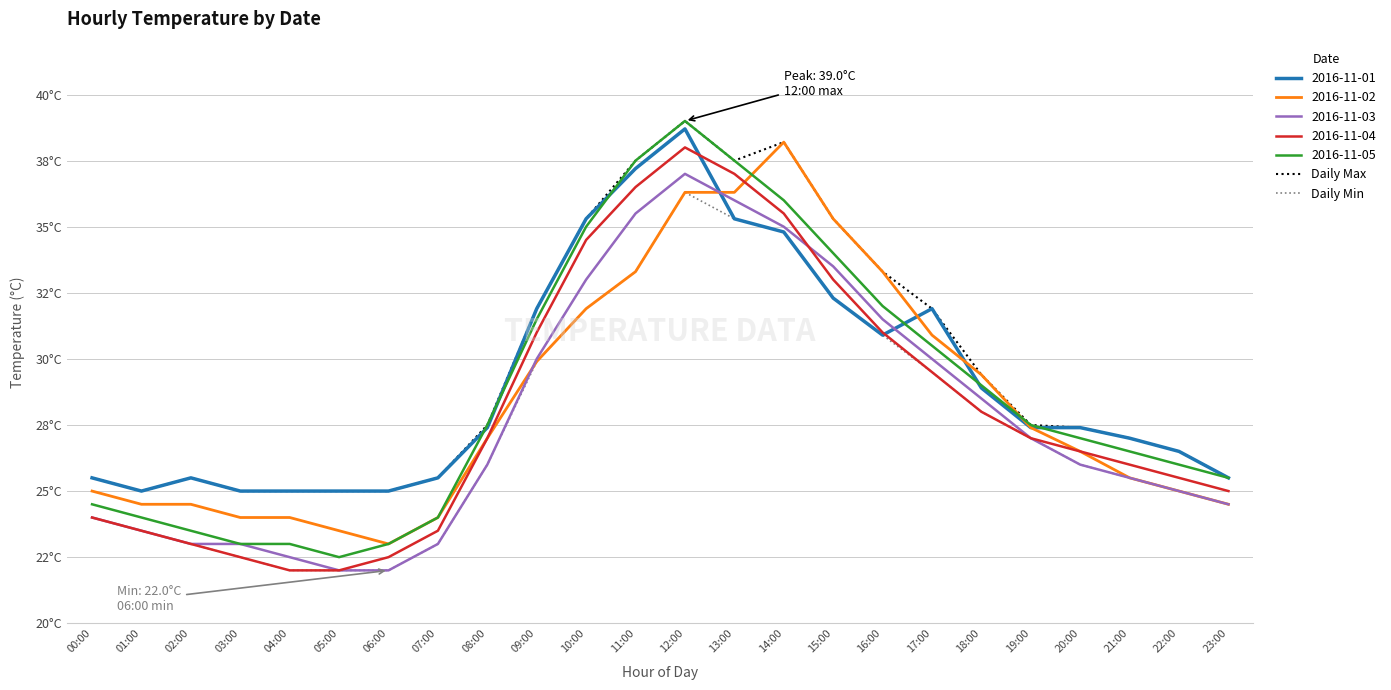

True or false: Daily Max and Daily Min cross at least once.

False